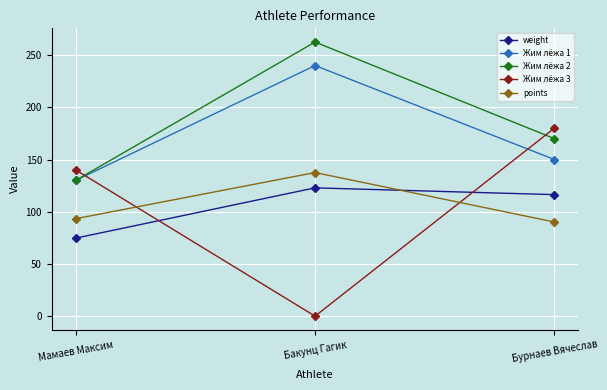

What position from the left is Мамаев Максим?

1